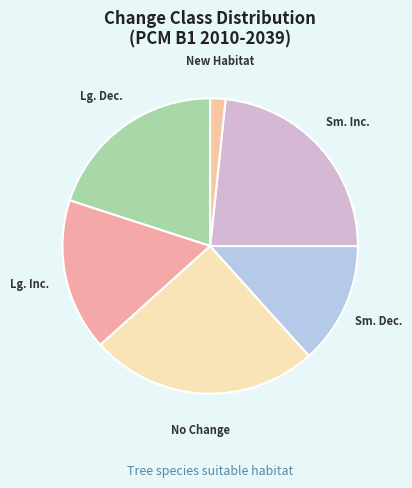

Rank the categories by value from highest to lowest.

No Change, Sm. Inc., Lg. Dec., Lg. Inc., Sm. Dec., New Habitat